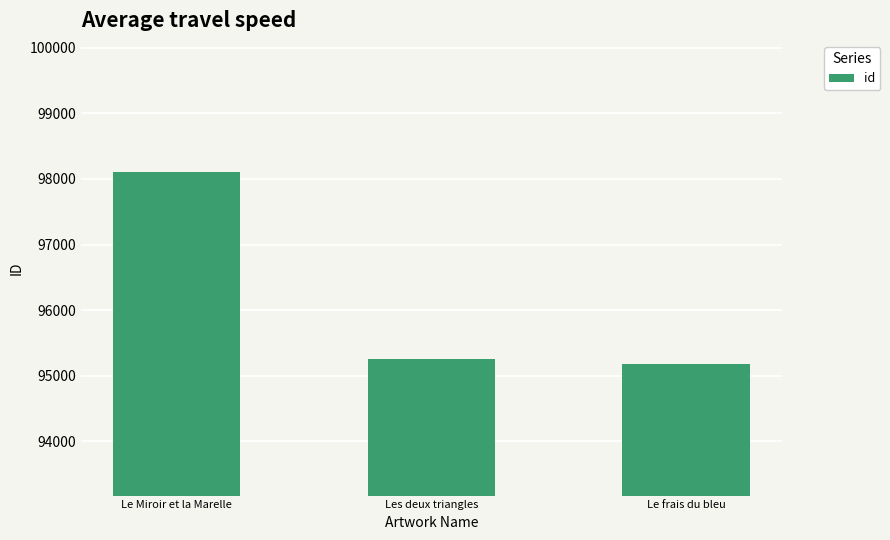

Count the number of data series in this chart.

1